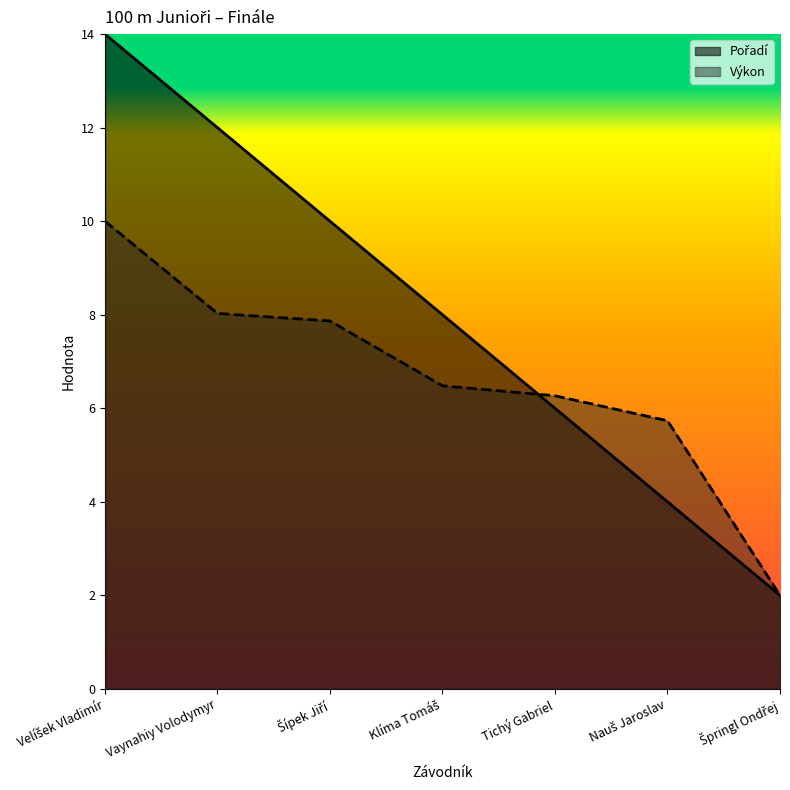

After their last crossing, which series has the higher values: Pořadí or Výkon?

Výkon